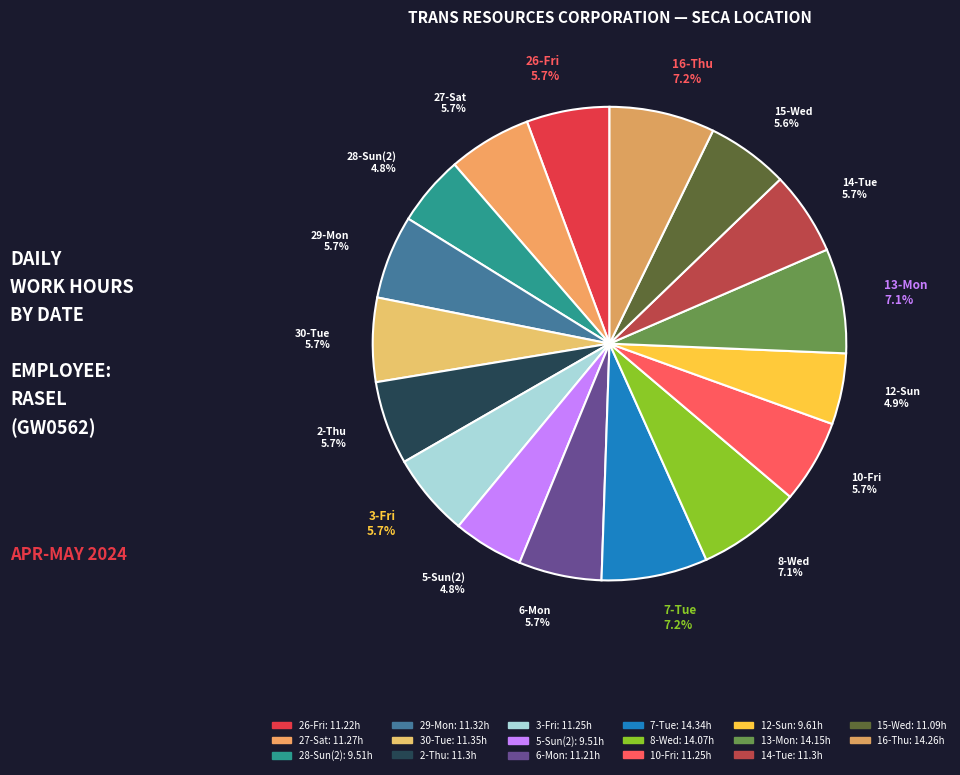

What is the ratio of the value at 5-Sun(2) to the value at 7-Tue?

0.7